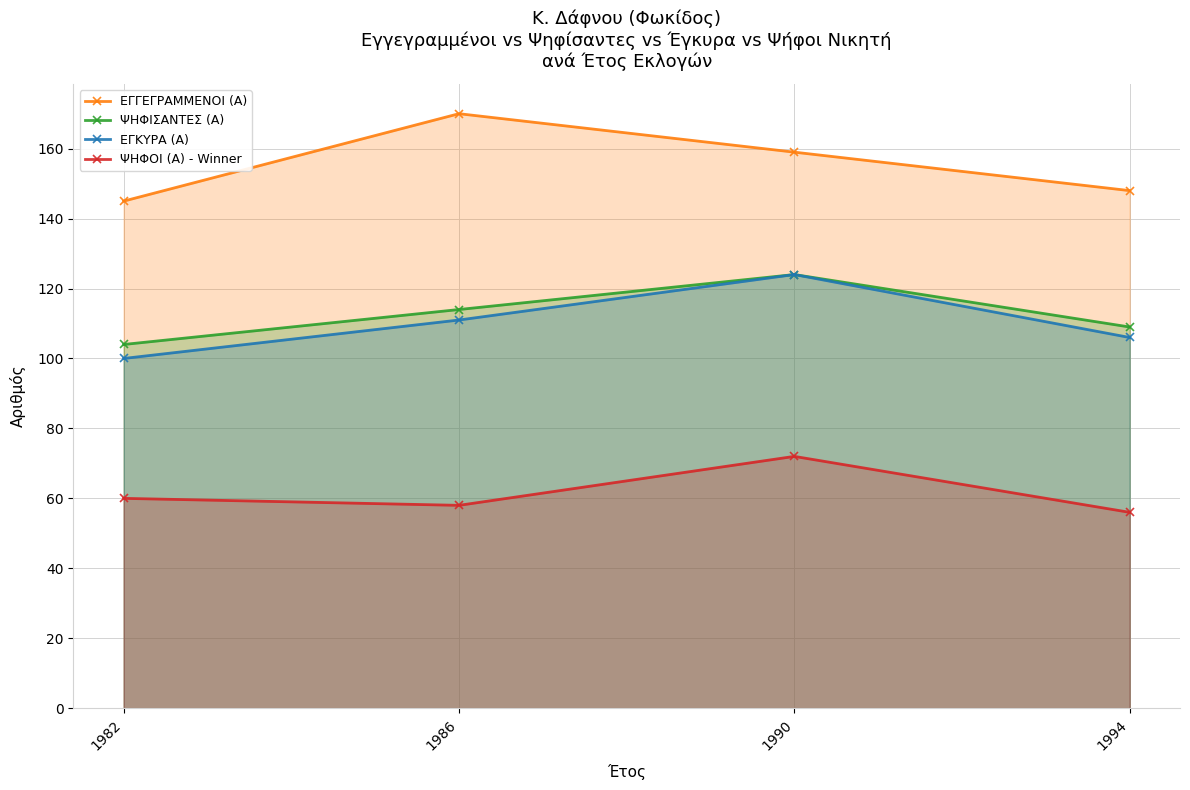

Does the chart display data point markers on the line(s)?

Yes